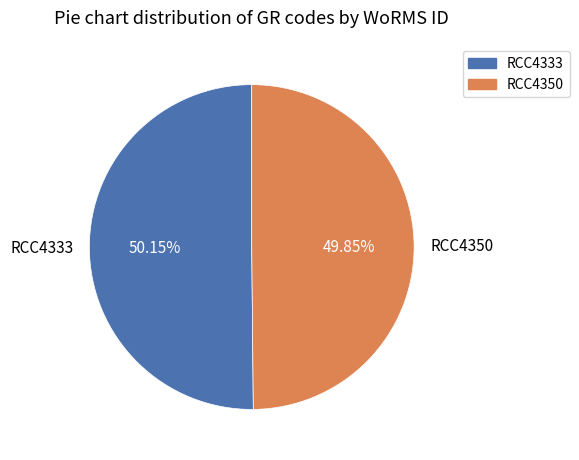

What is the total percentage of RCC4333 and RCC4350?

100.0%